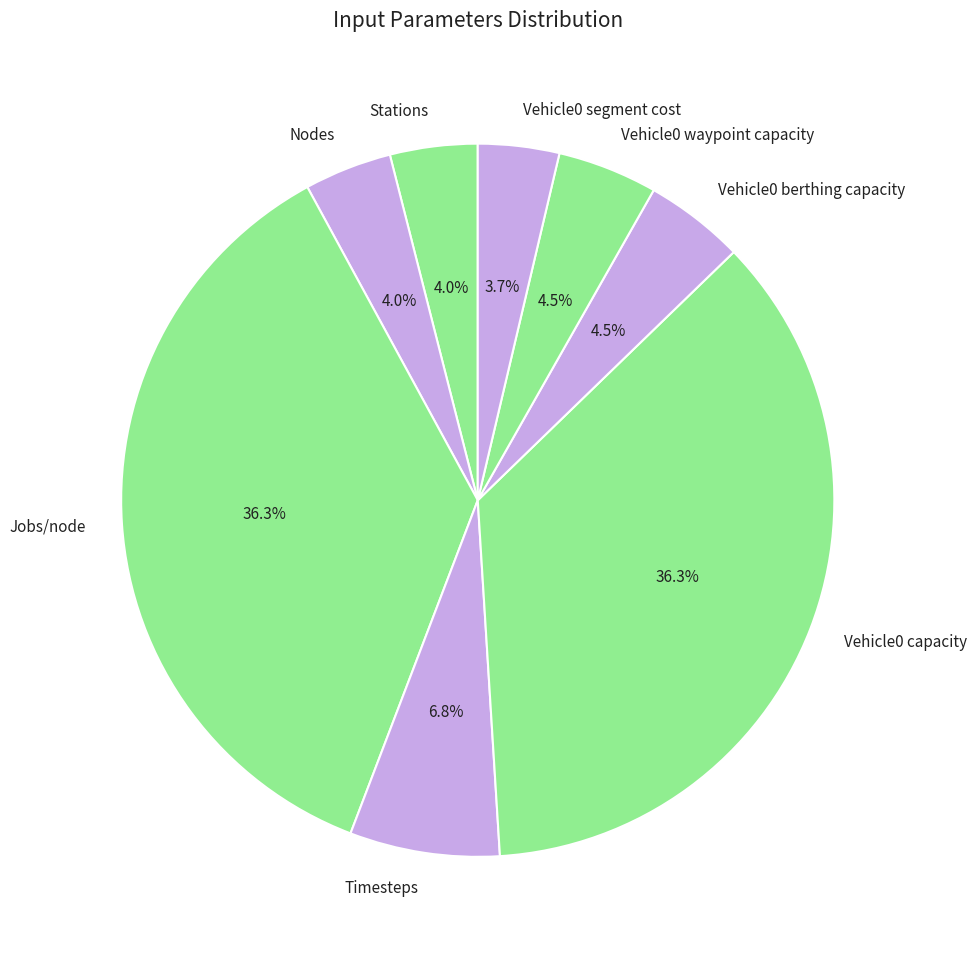

Is the sum of Vehicle0 segment cost and Jobs/node greater than half?

No